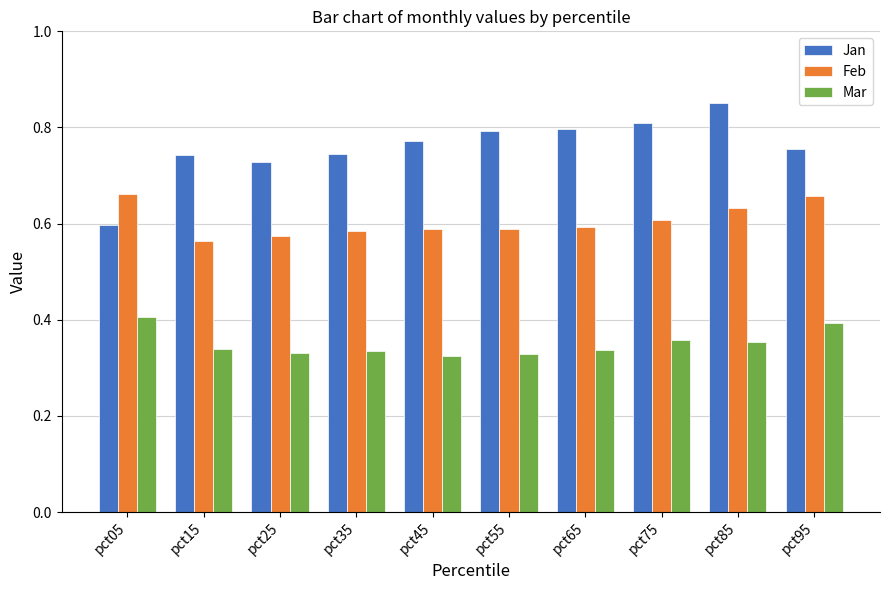

True or false: Feb has a value of 0.6 at pct35.

True